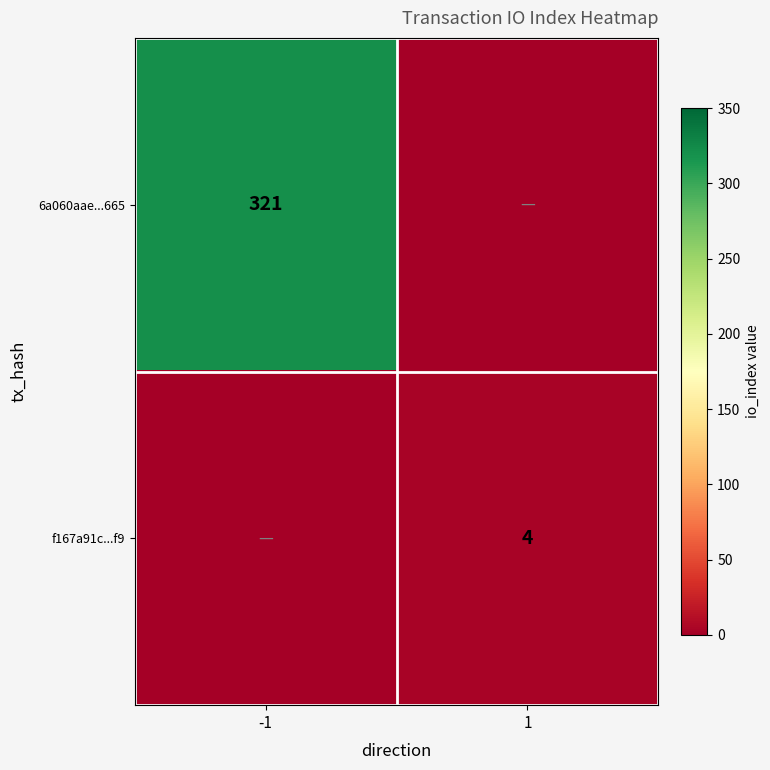

The value of f167a91c...f9 at 1 is 4. True or false?

True